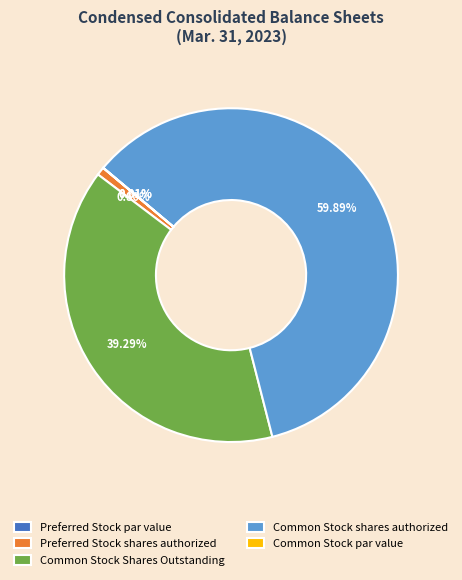

To the nearest percent, what is the average slice percentage?

20%